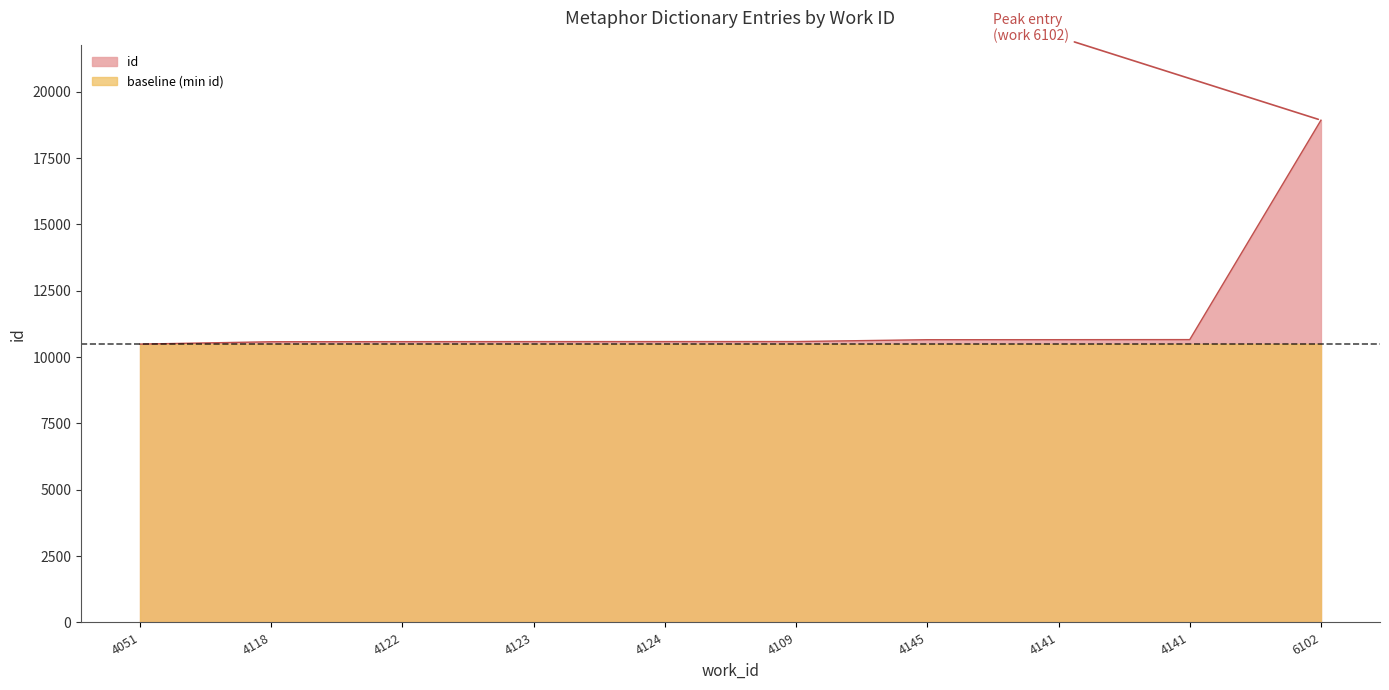

What is the difference between the maximum and second lowest values?

8351